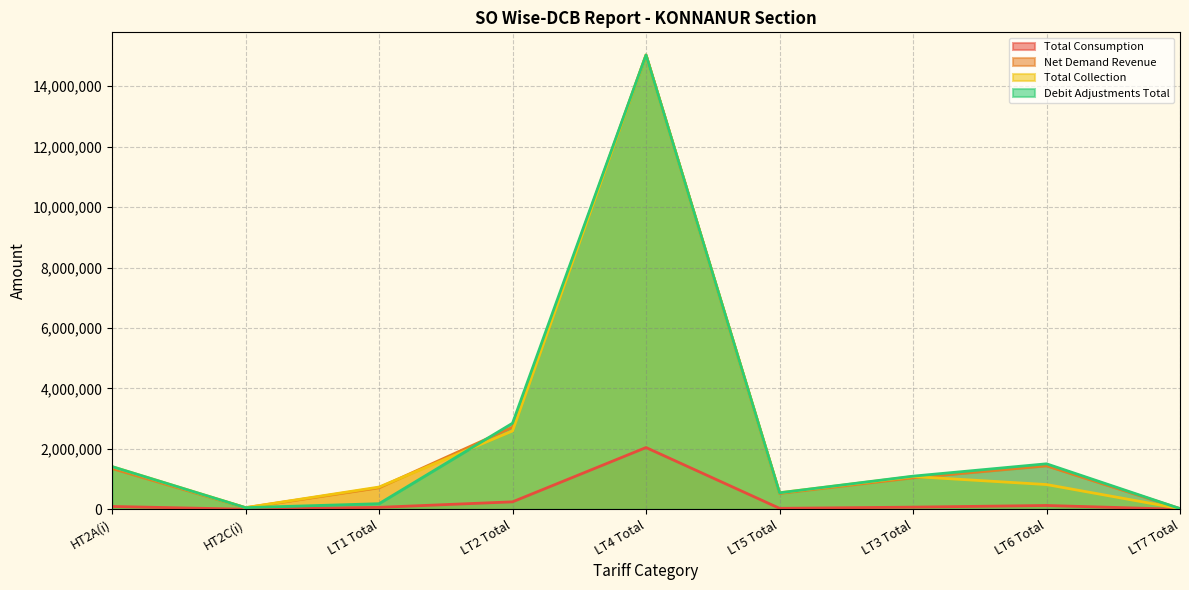

What is the average value of the Debit Adjustments Total series?

2523776.6